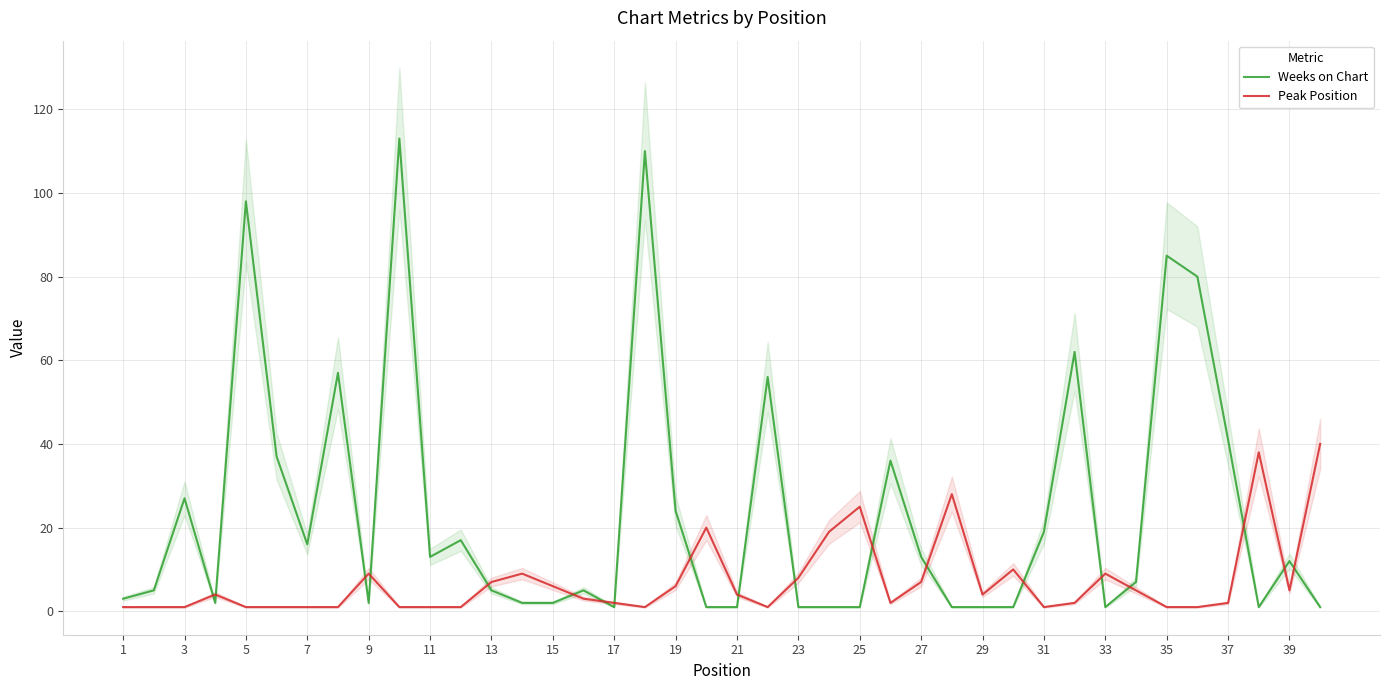

True or false: Weeks on Chart has more than 1 points higher than both neighbors.

True